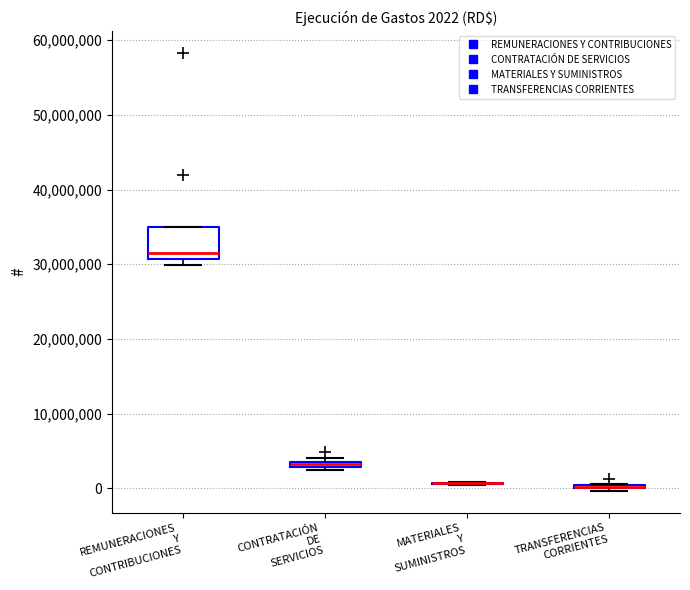

Which box is the tallest, from its lower edge to its upper edge?

REMUNERACIONES Y CONTRIBUCIONES